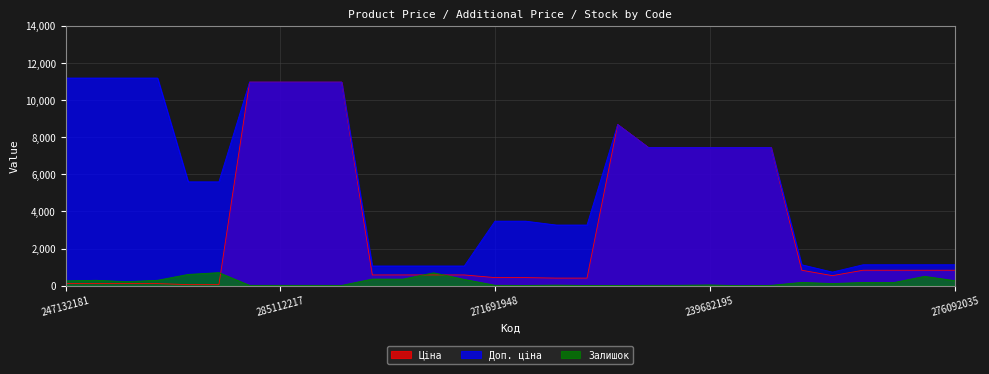

Which category has the highest value across all series?

247132181